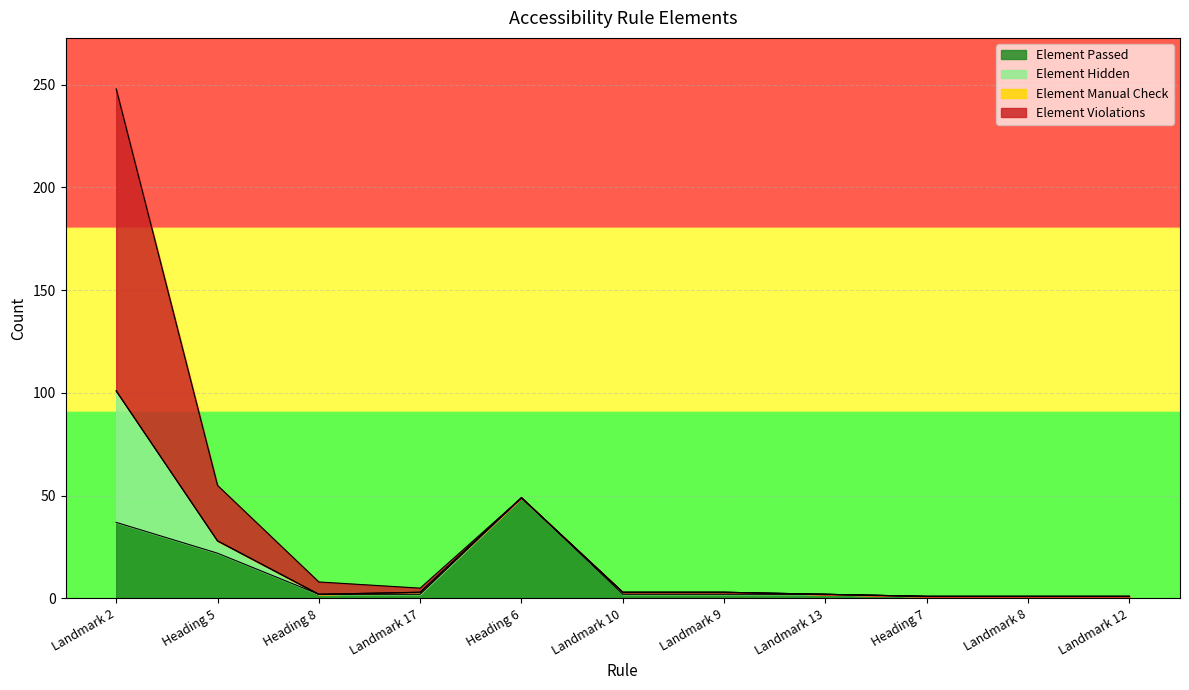

How many values in the Element Passed series exceed 2?

3